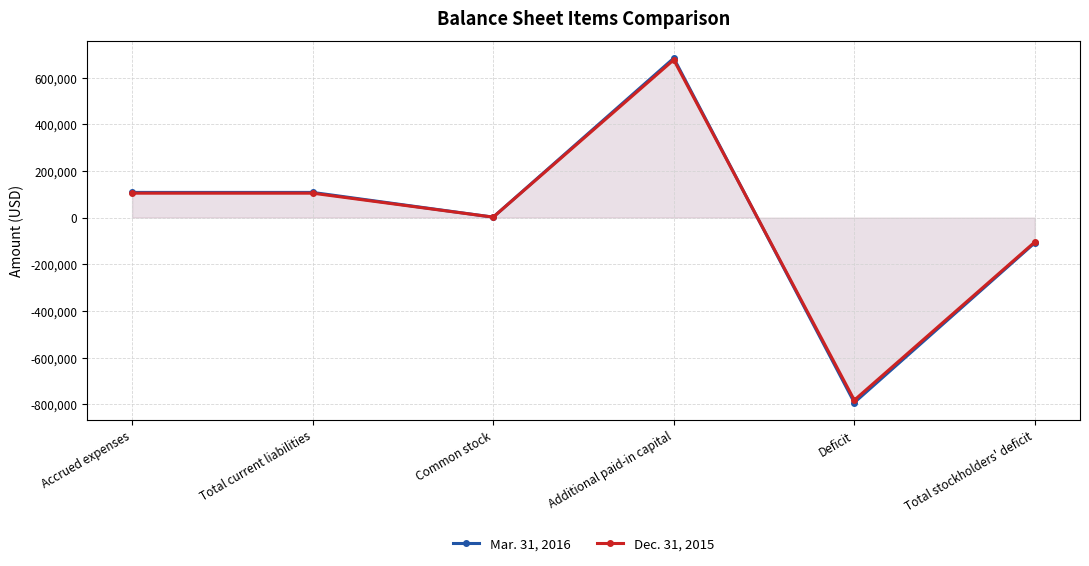

Count the number of categories in the chart.

6